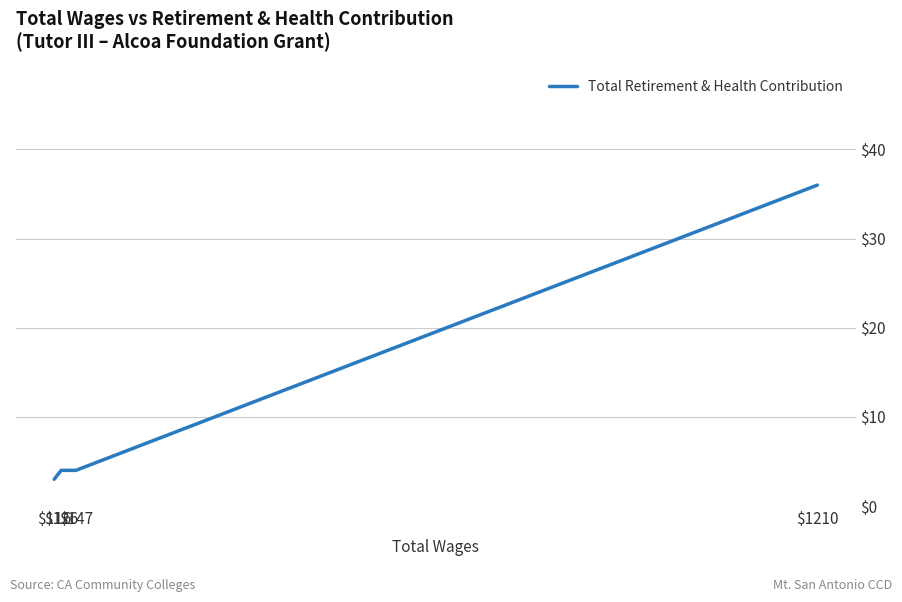

What is the change in value from $1210 to $147?

-32